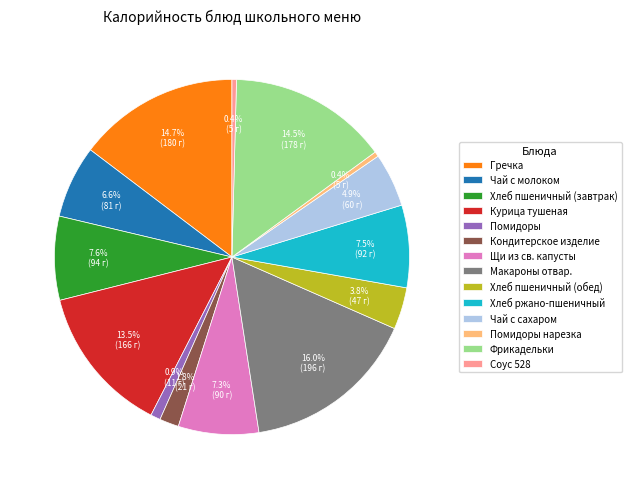

What percentage is the Кондитерское изделие slice, to the nearest percent?

2%